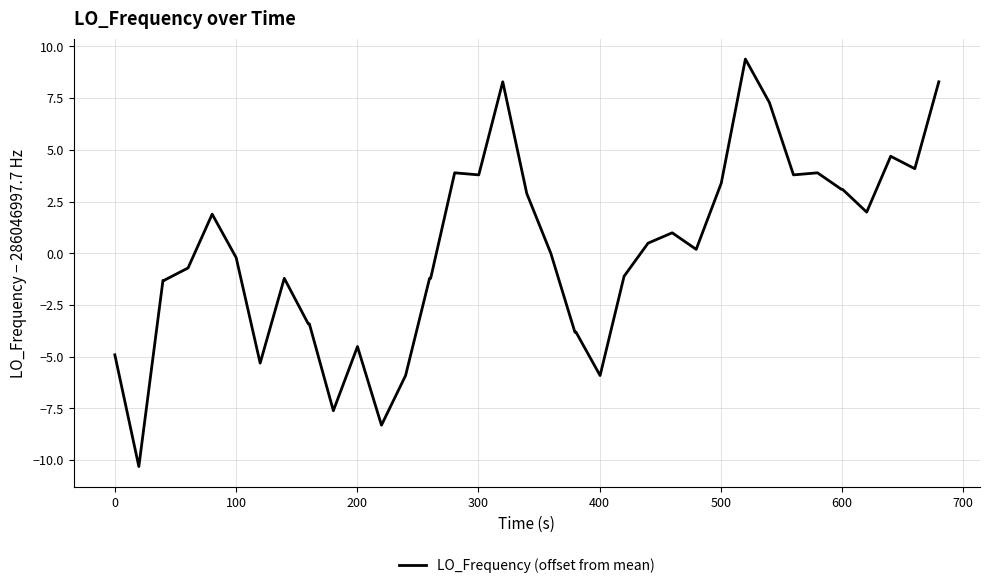

What is the difference between the maximum and minimum values?

19.7